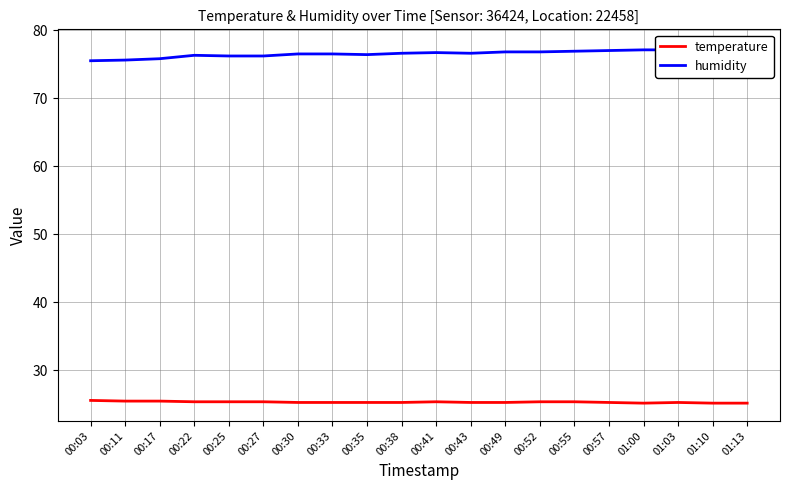

Which has a higher value, 00:52 or 00:22?

00:52